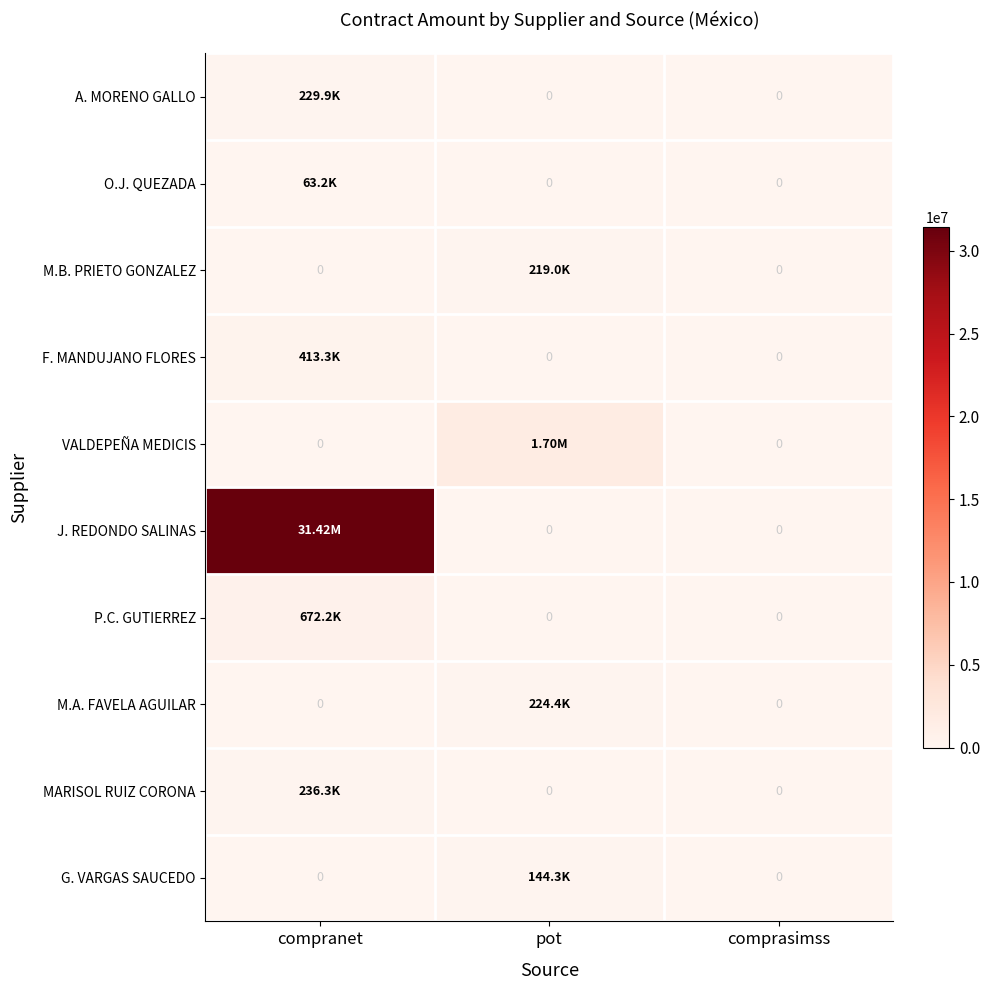

At which category is the sum across all series the highest?

compranet